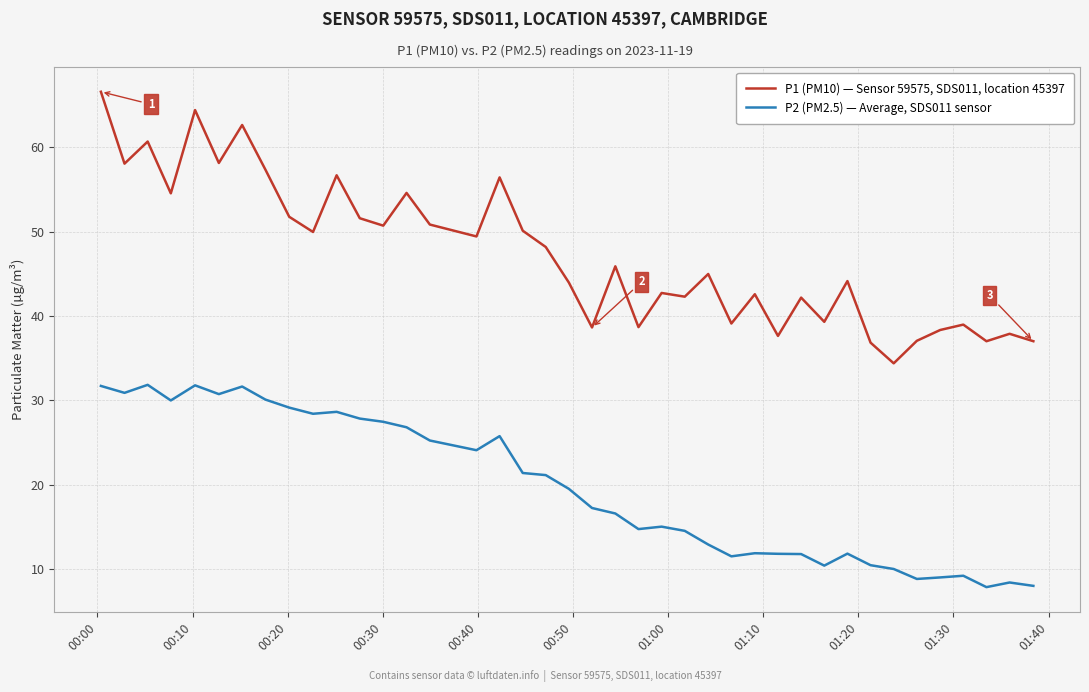

What is the greatest value displayed?

66.6